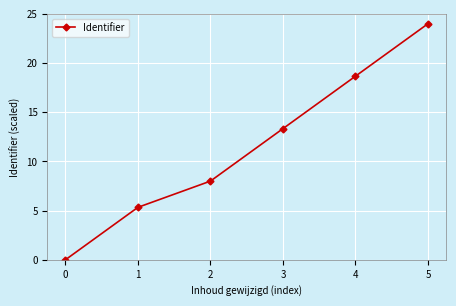

Count the number of data series in this chart.

1